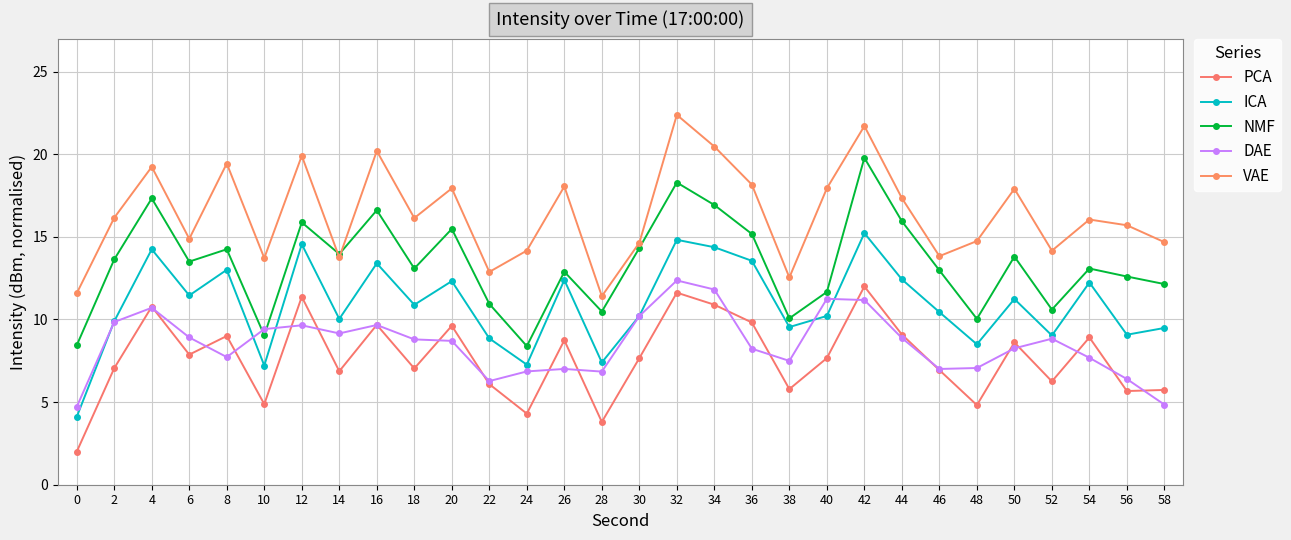

Reading left to right, transcribe all the data shown in this chart.

PCA: 2.0	7.1	10.8	7.9	9.0	4.9	11.4	6.9	9.7	7.0	9.6	6.1	4.3	8.7	3.8	7.7	11.6	10.9	9.8	5.8	7.7	12.0	9.1	6.9	4.8	8.6	6.3	8.9	5.7	5.7
ICA: 4.1	9.9	14.2	11.5	13.0	7.2	14.6	10.0	13.4	10.9	12.3	8.9	7.3	12.4	7.4	10.2	14.8	14.4	13.6	9.5	10.2	15.2	12.4	10.4	8.5	11.2	9.0	12.2	9.1	9.5
NMF: 8.4	13.6	17.3	13.5	14.2	9.0	15.9	14.0	16.6	13.1	15.5	10.9	8.4	12.9	10.5	14.3	18.3	16.9	15.2	10.1	11.7	19.8	15.9	13.0	10.0	13.8	10.6	13.1	12.6	12.1
DAE: 4.7	9.8	10.7	8.9	7.7	9.4	9.6	9.2	9.7	8.8	8.7	6.3	6.9	7.0	6.8	10.2	12.4	11.8	8.2	7.5	11.3	11.2	8.9	7.0	7.1	8.3	8.8	7.7	6.4	4.8
VAE: 11.6	16.2	19.2	14.9	19.4	13.7	19.9	13.8	20.2	16.1	17.9	12.9	14.2	18.1	11.4	14.6	22.4	20.5	18.2	12.5	17.9	21.7	17.3	13.8	14.7	17.9	14.2	16.0	15.7	14.7